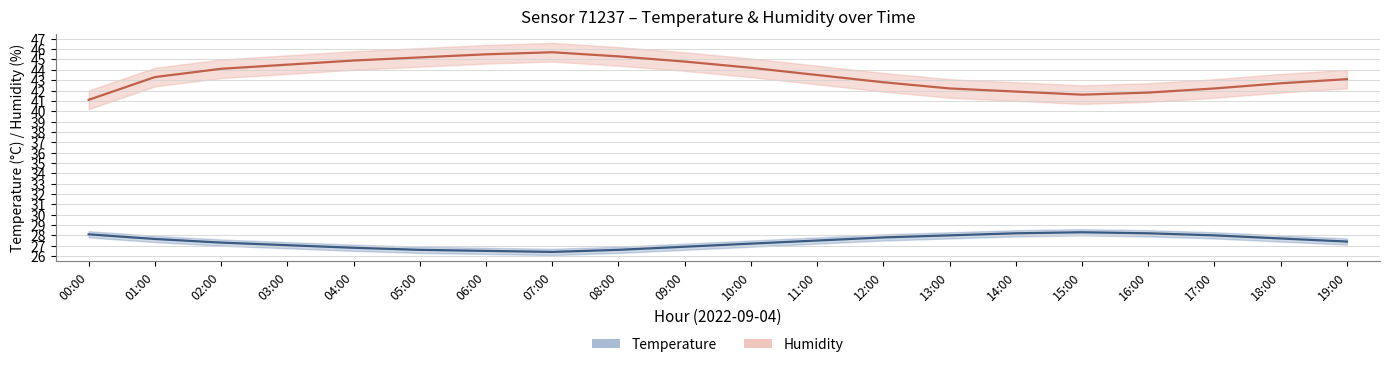

At which label is Humidity closest to 43?

19:00